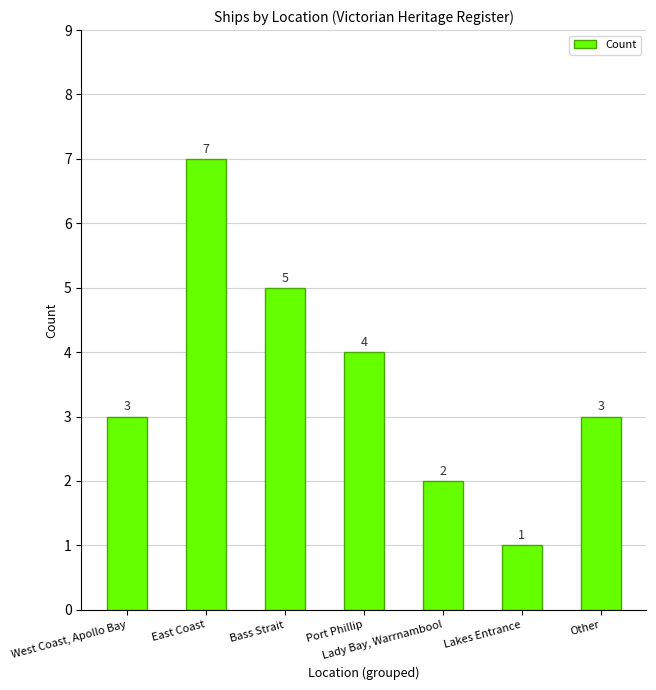

Count the values in the range 2 to 5.

5